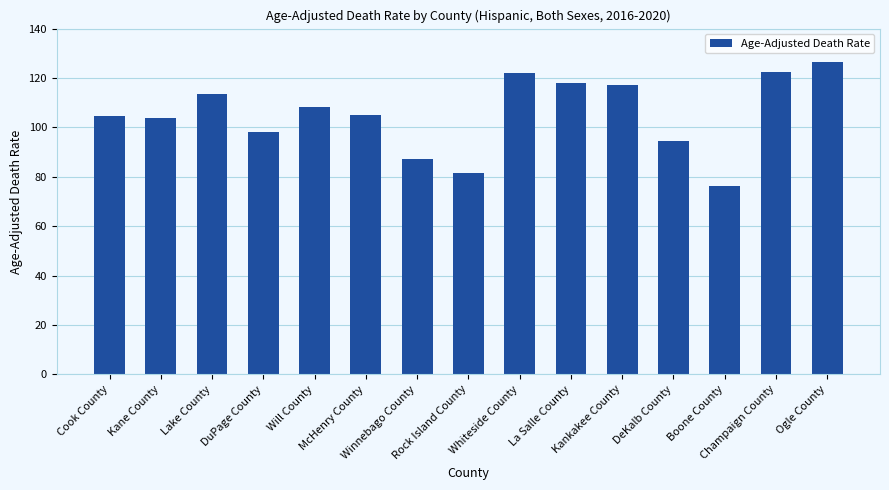

What is the smallest value displayed?

76.2